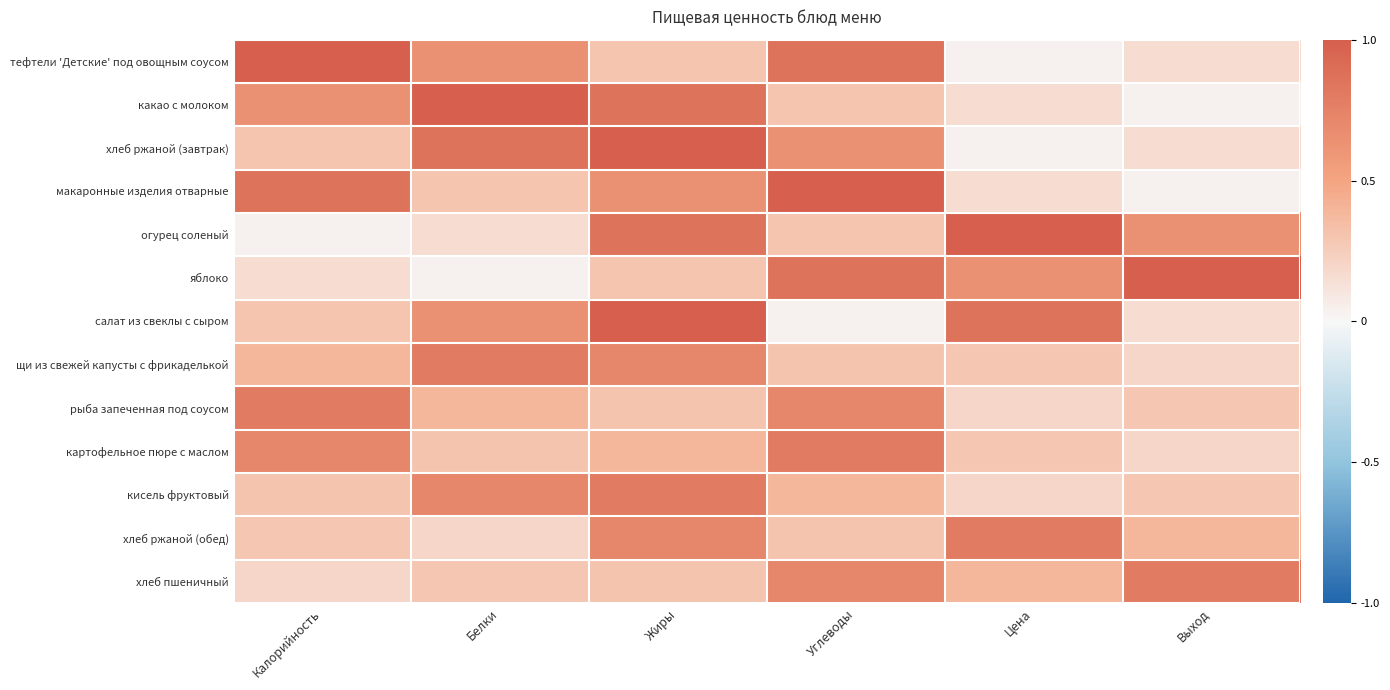

Which series has the largest total across all categories?

тефтели 'Детские' под овощным соусом